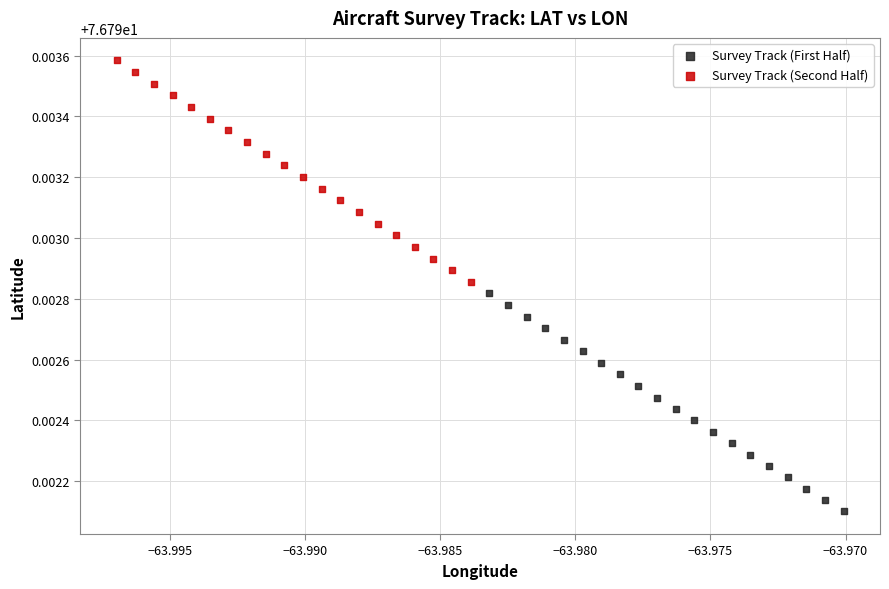

What are all the series names shown in the legend?

Survey Track (First Half), Survey Track (Second Half)